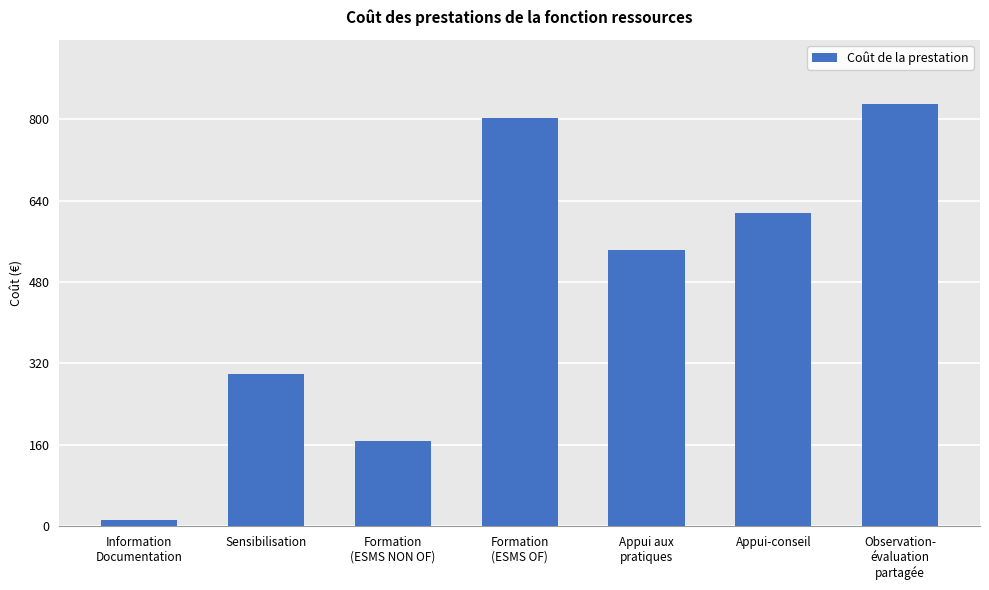

The value at Appui aux
pratiques is 215.7. True or false?

False